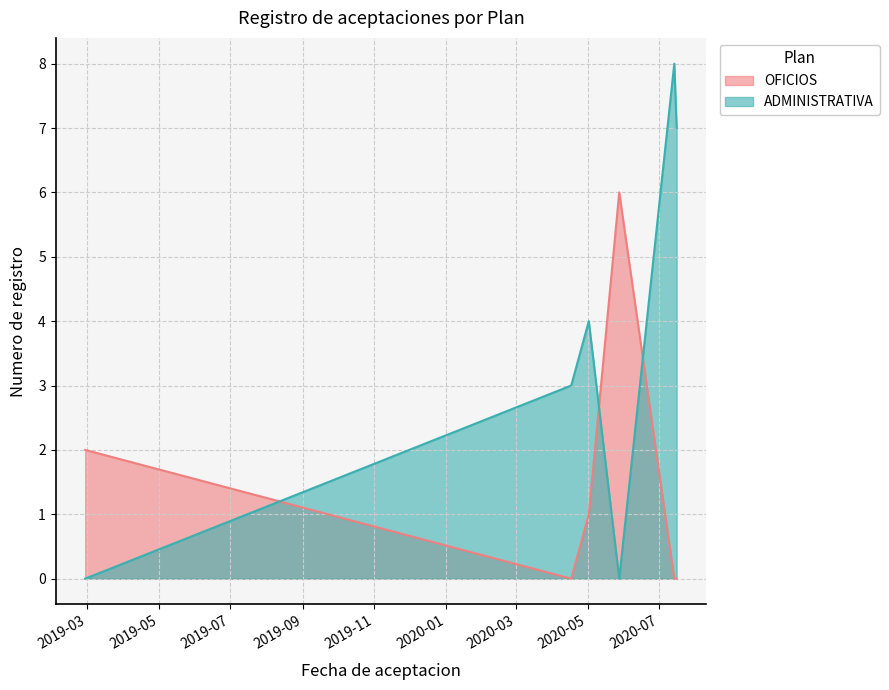

What is the difference between the maximum and minimum values in the OFICIOS series?

6